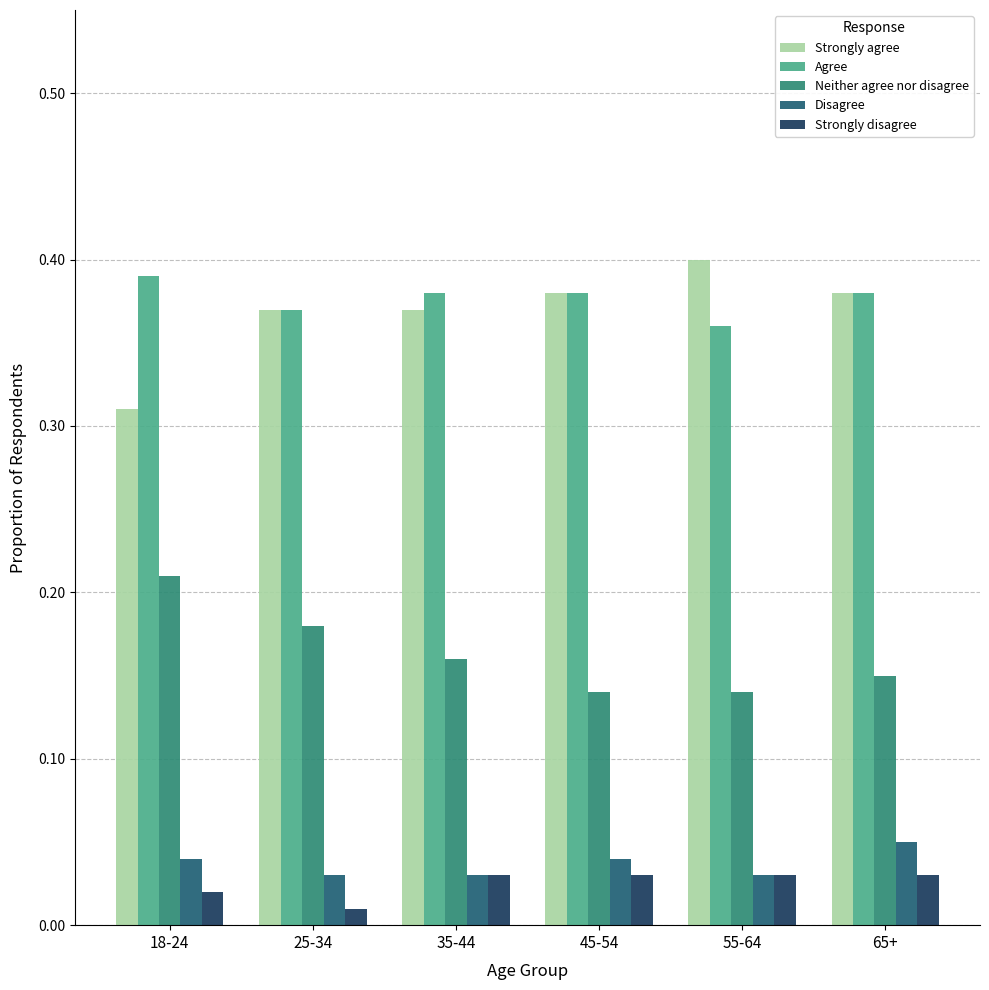

Is it true that Neither agree nor disagree equals 0.3 at 35-44?

False